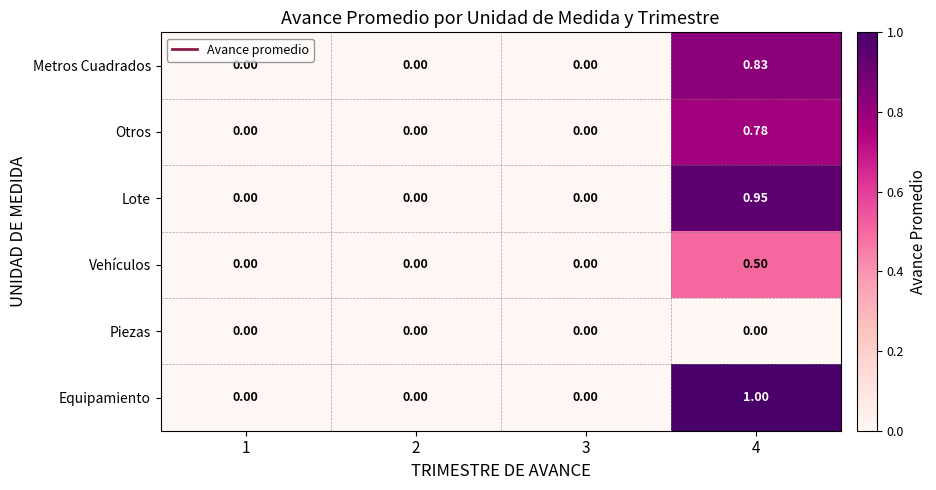

Which series has the largest total across all categories?

Equipamiento